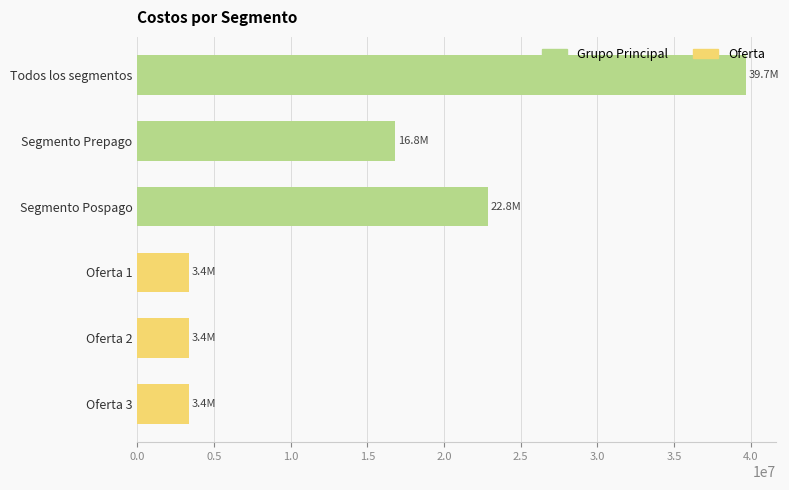

What is the value of the 2nd bar from the top?

16818164.5